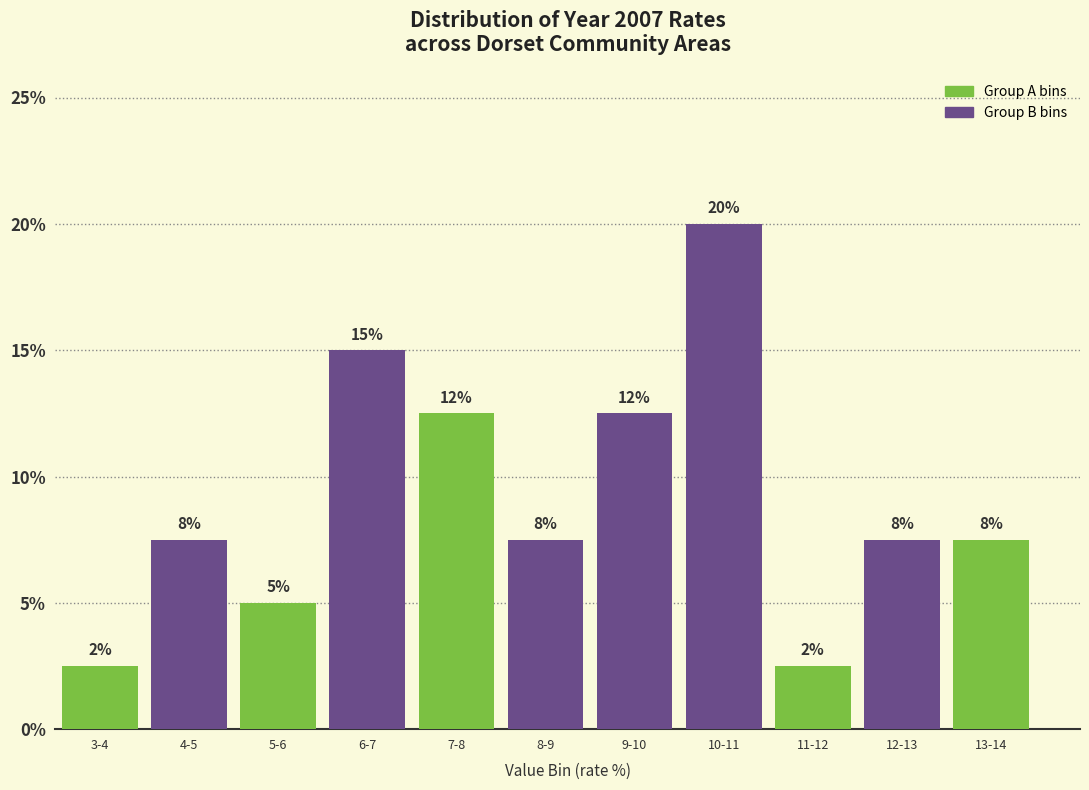

How many bars are there in total?

11